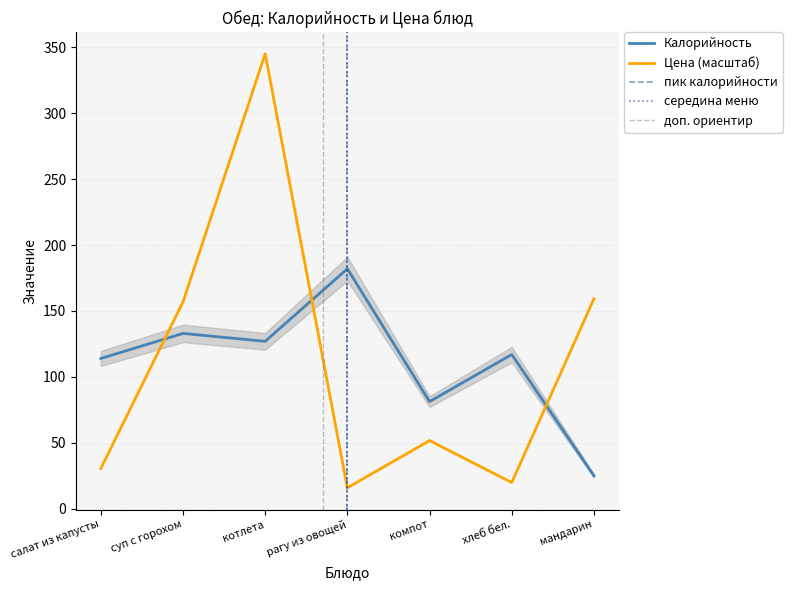

How many interior local valleys does the Калорийность series have?

2